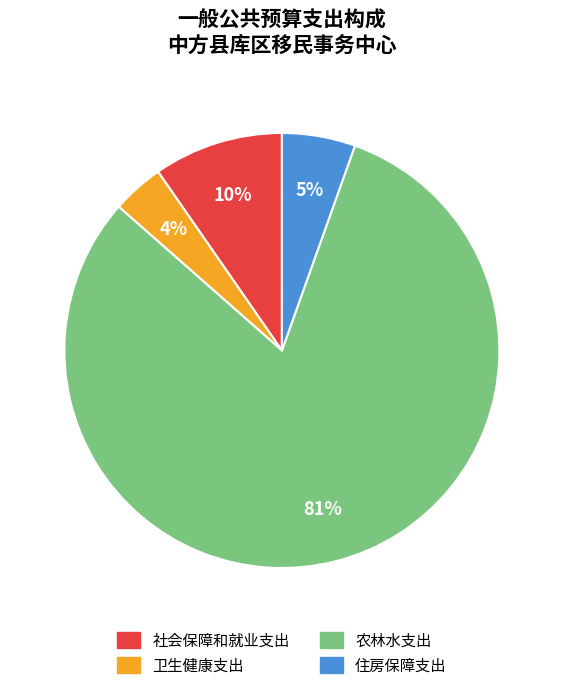

To the nearest percent, what is the average slice percentage?

25%